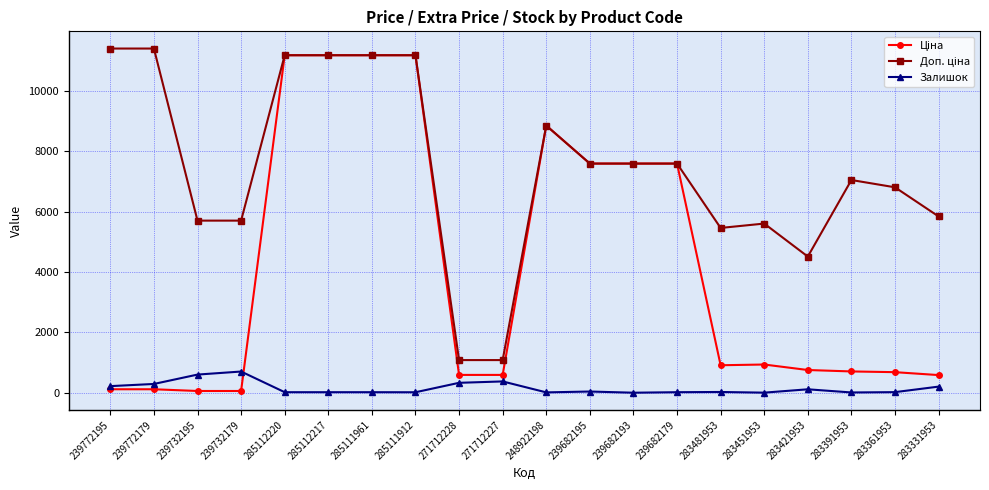

Is it true that Залишок equals 11.0 at 248922198?

True